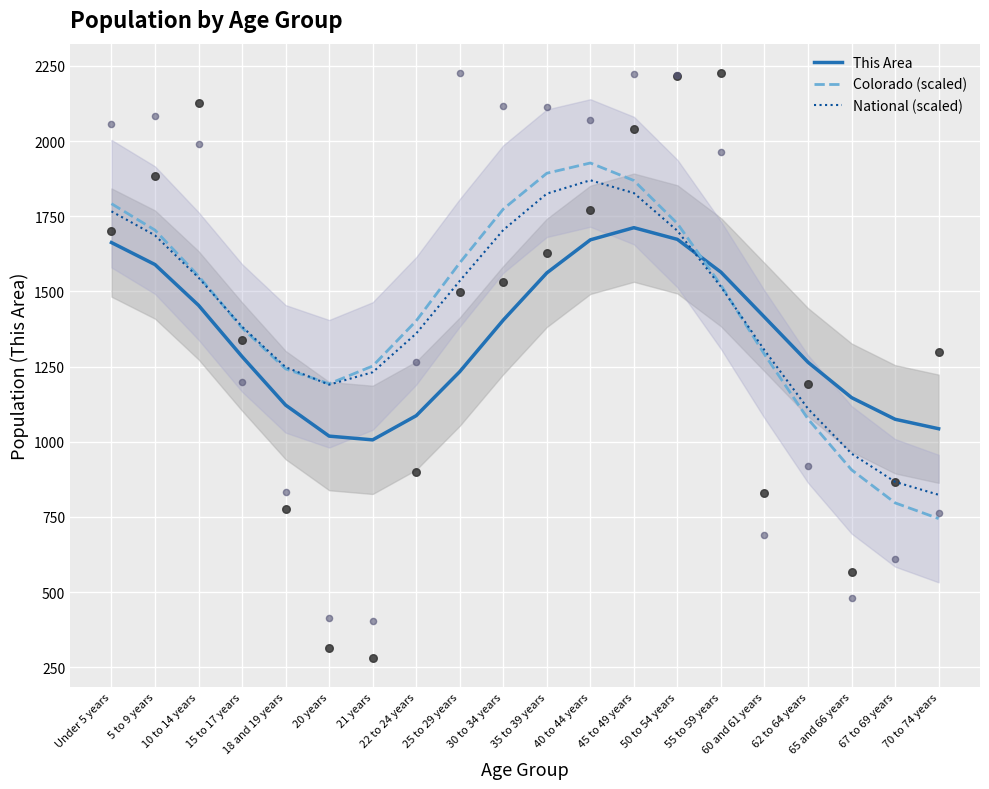

Which series reaches the maximum Y coordinate?

Colorado (scaled)